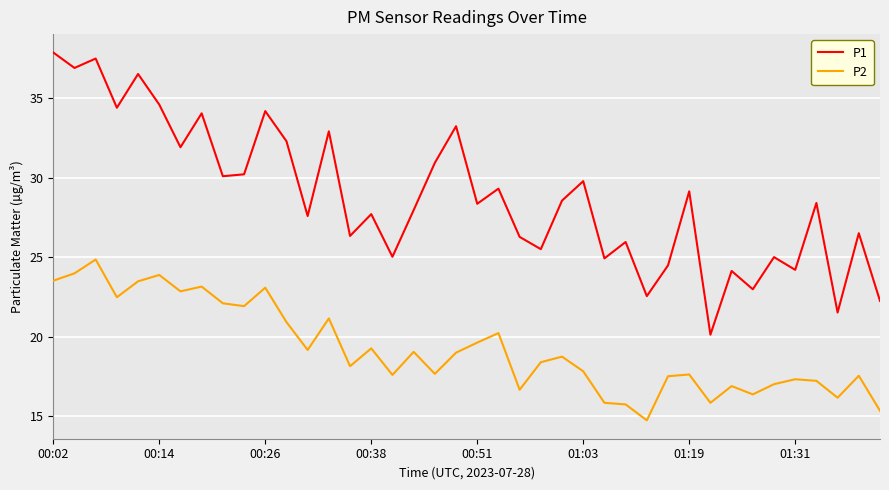

True or false: P2 and P1 cross at least once.

False